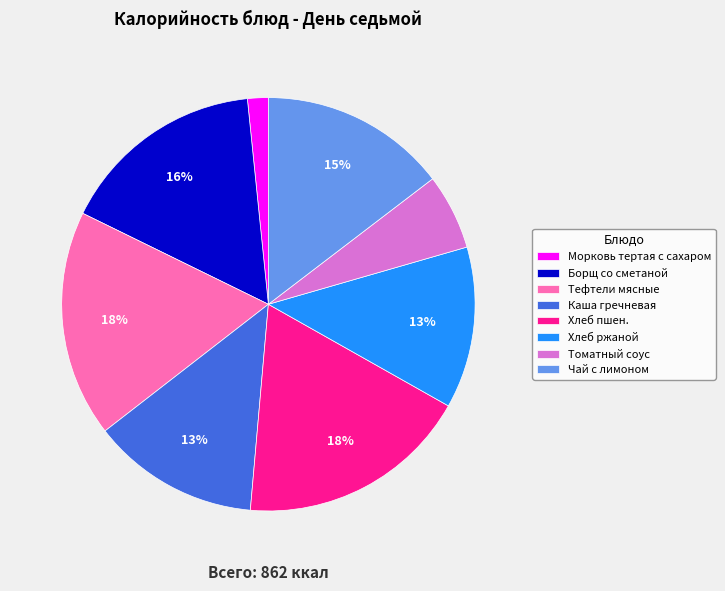

Does Томатный соус represent more than half of the total?

No